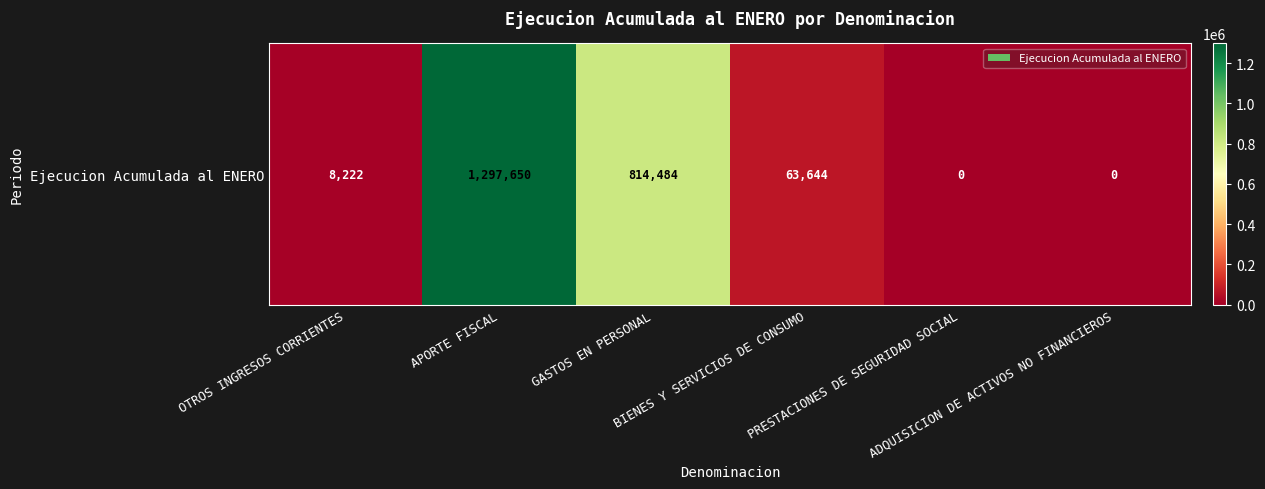

How many values exceed 63644?

2